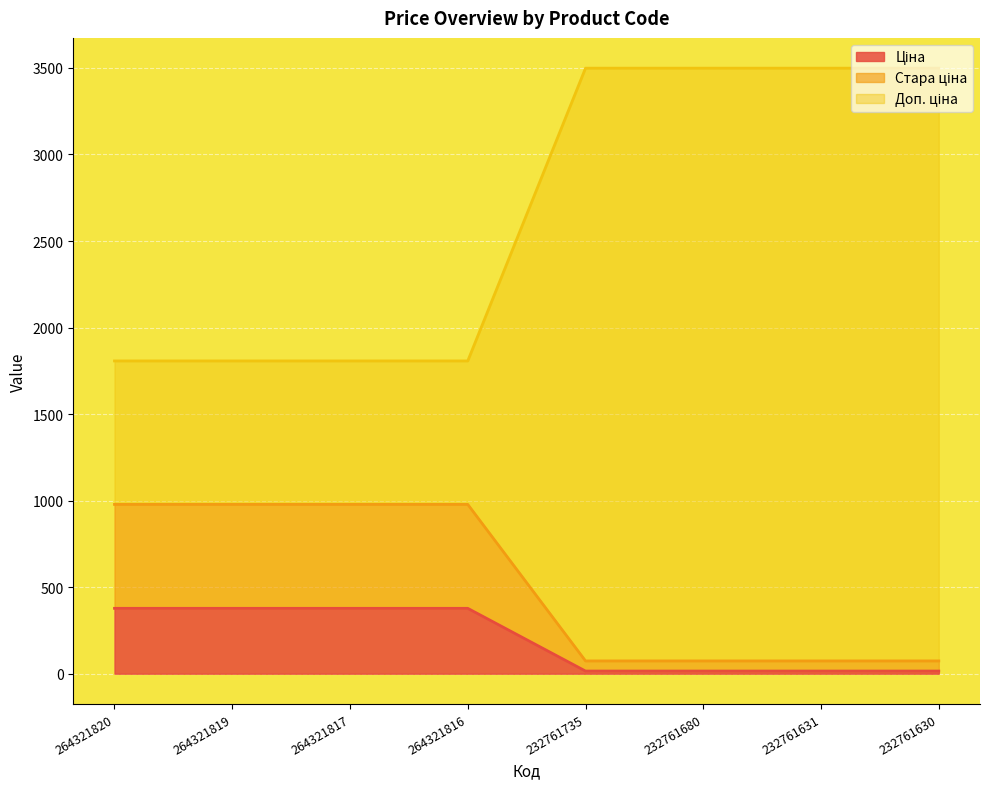

Rank the series at 232761680 from highest to lowest value.

Доп. ціна, Стара ціна, Ціна